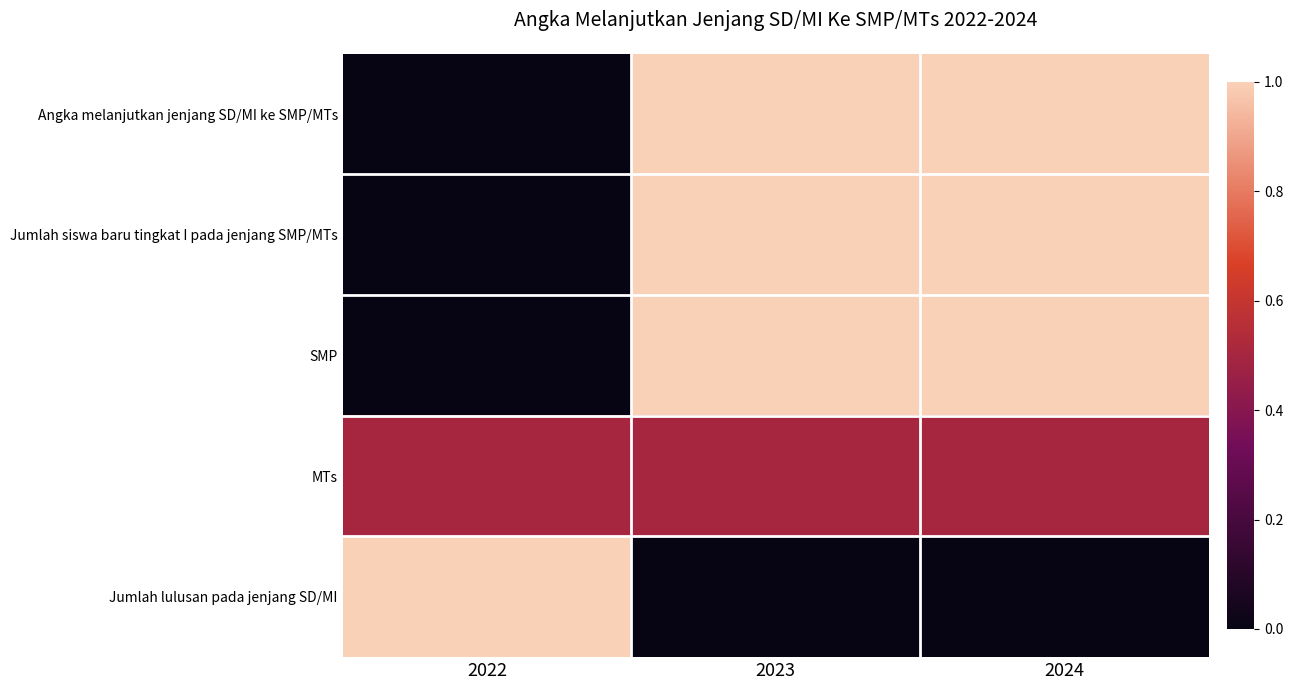

At which category is the sum across all series the highest?

2023